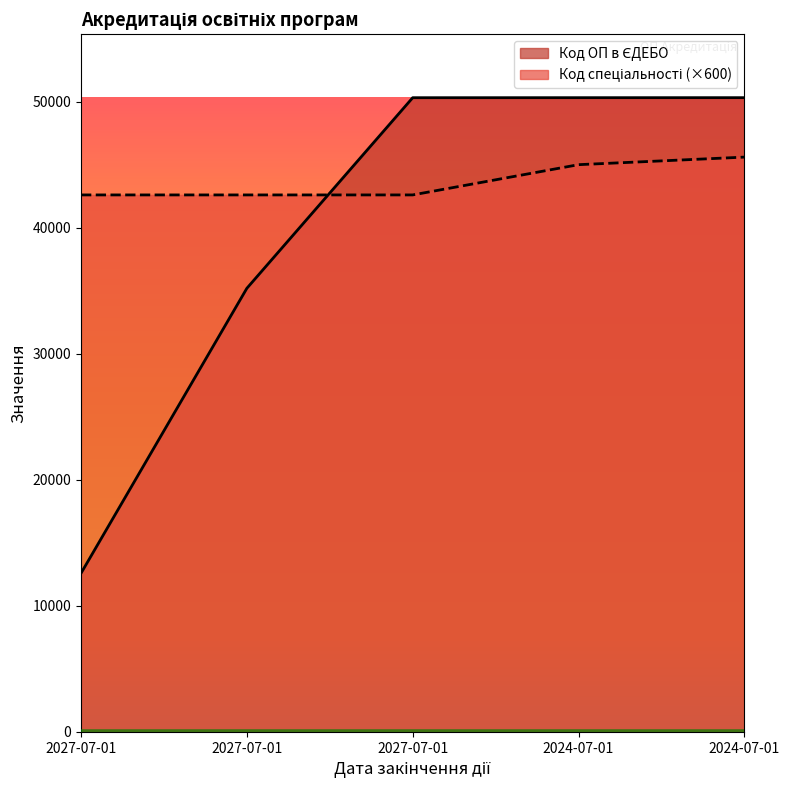

The Код спеціальності series shows 72077 at 2024-07-01. True or false?

False